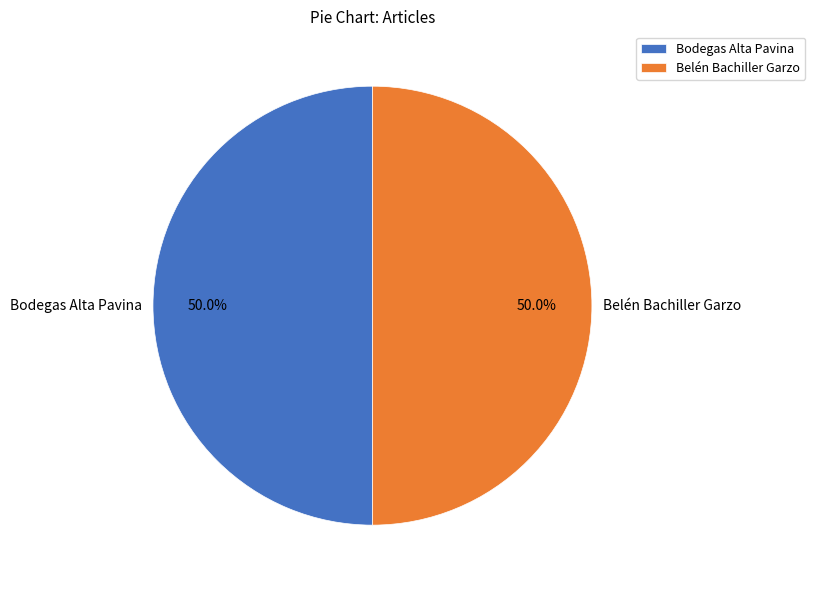

The Belén Bachiller Garzo slice represents 35% of the pie. True or false?

False